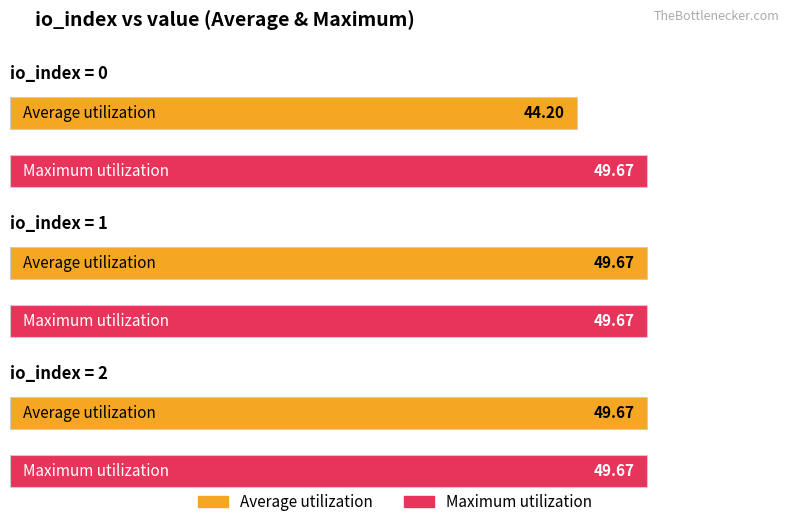

Does the chart contain any negative values?

No